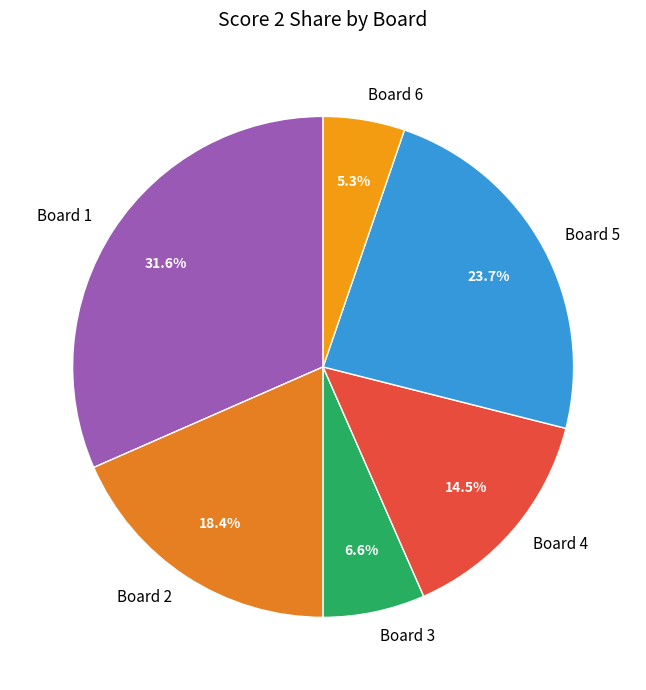

How many slices are in this pie chart?

6